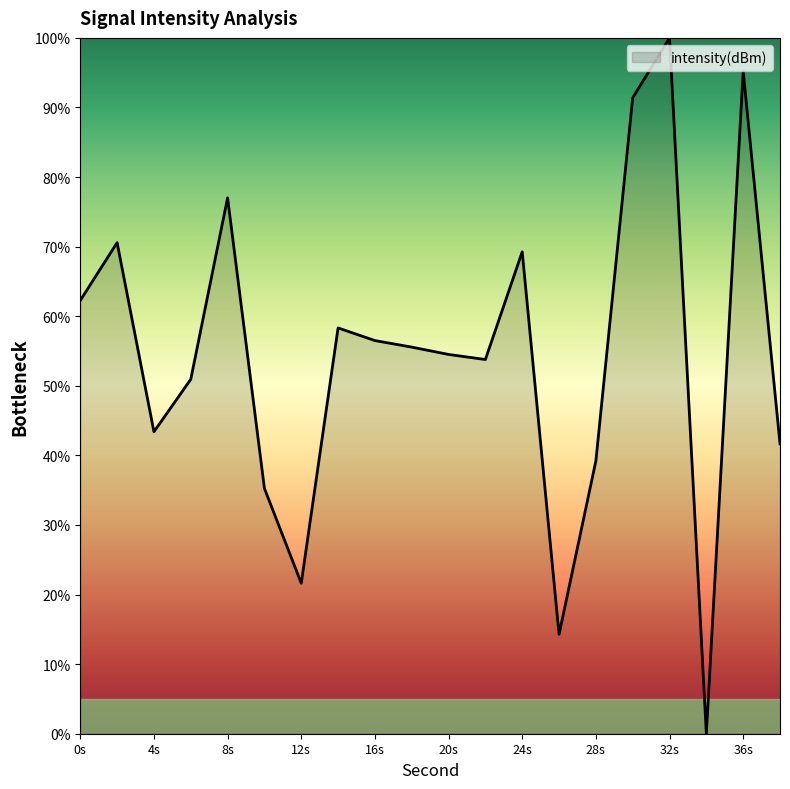

How many values are below 55?

10